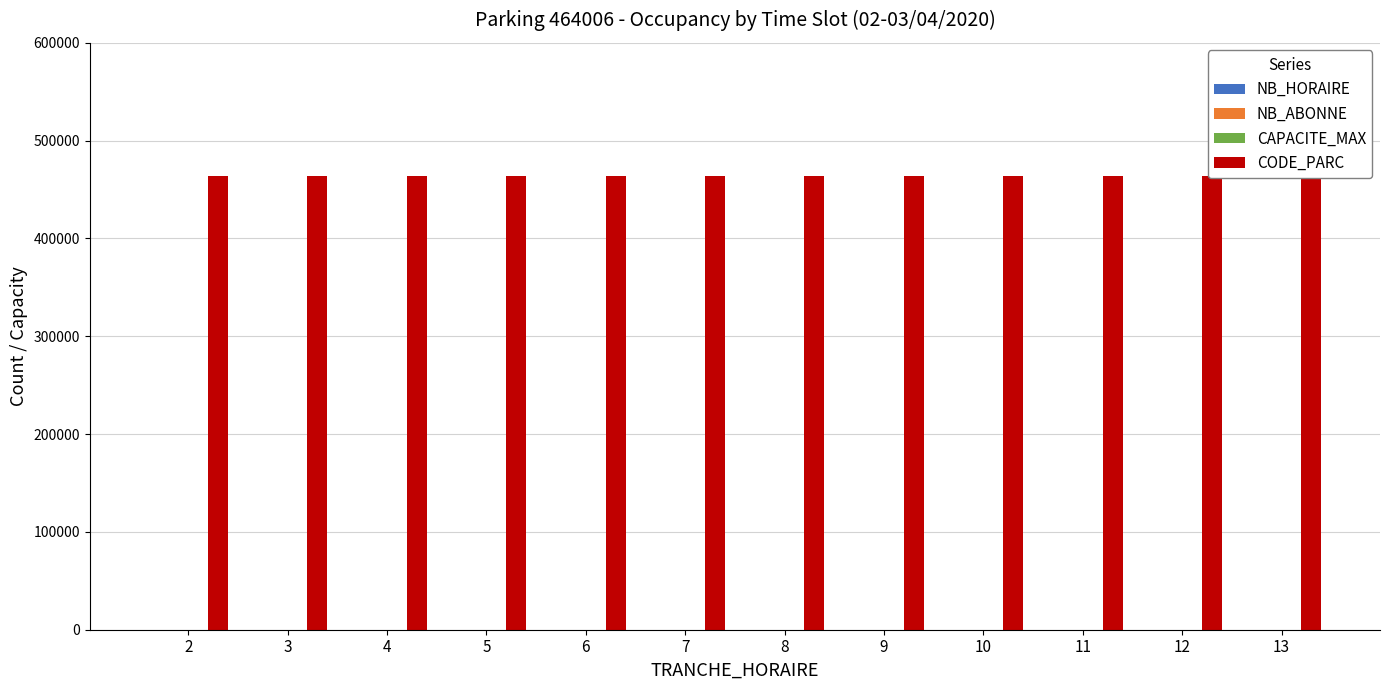

True or false: CAPACITE_MAX has a value of 130 at 2.

True